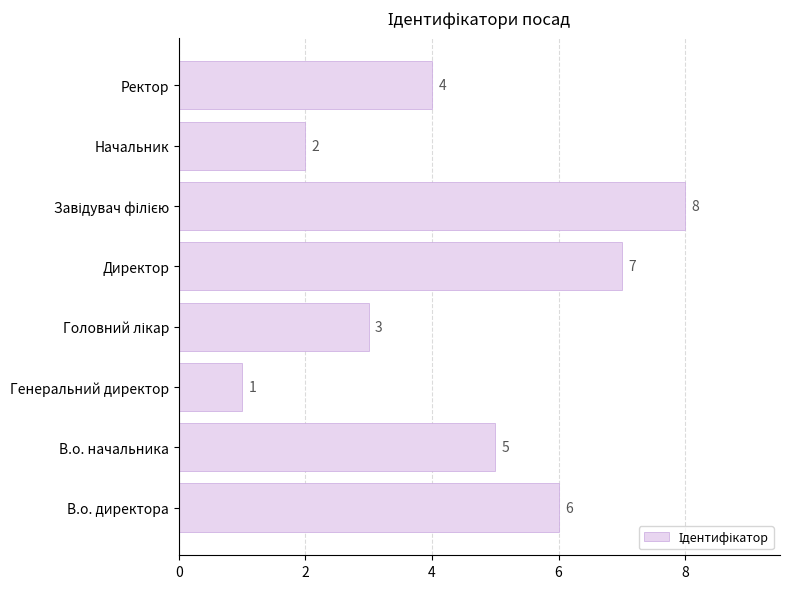

What is the sum of all values?

36